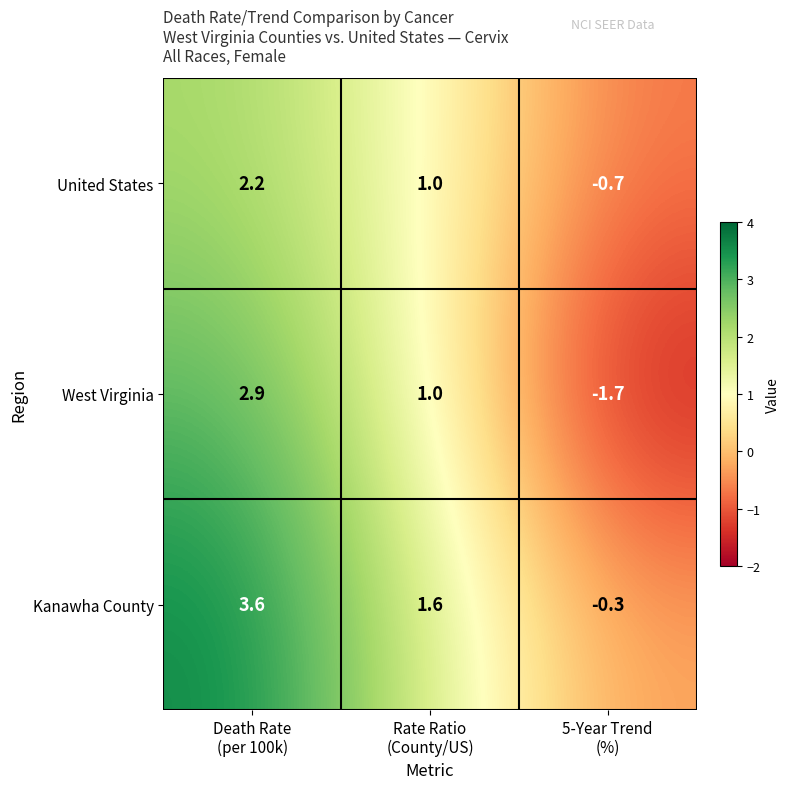

Which series has the widest spread of values?

West Virginia